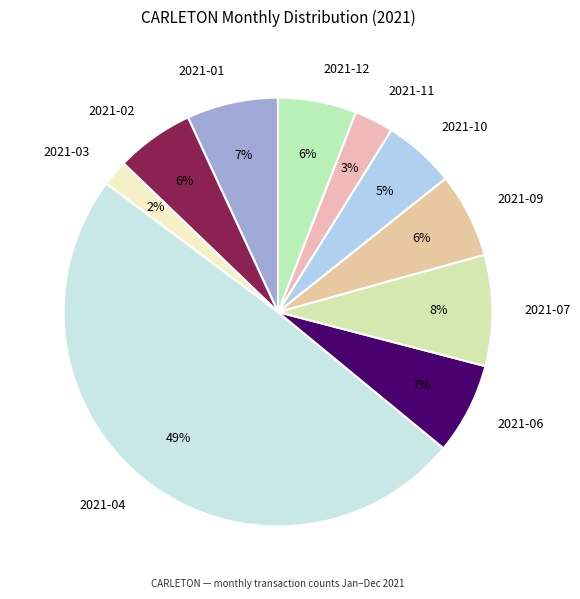

True or false: 2021-12 accounts for 6% of the total.

True